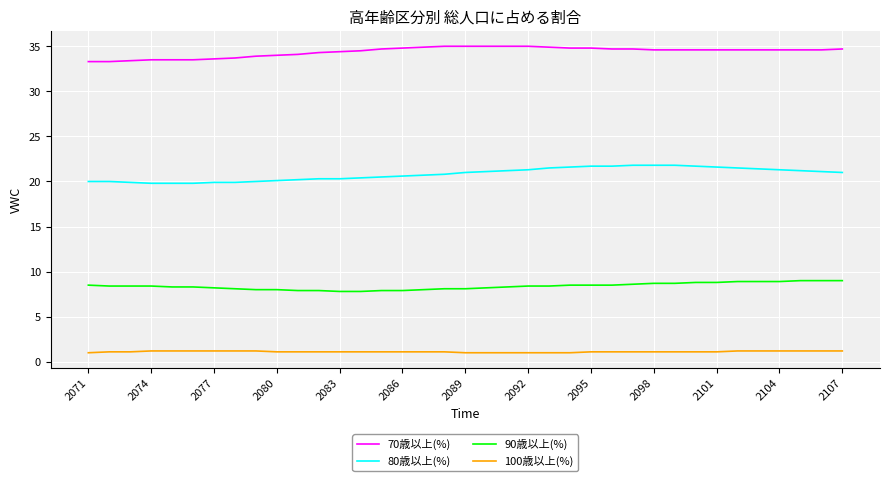

Count the number of data series in this chart.

4